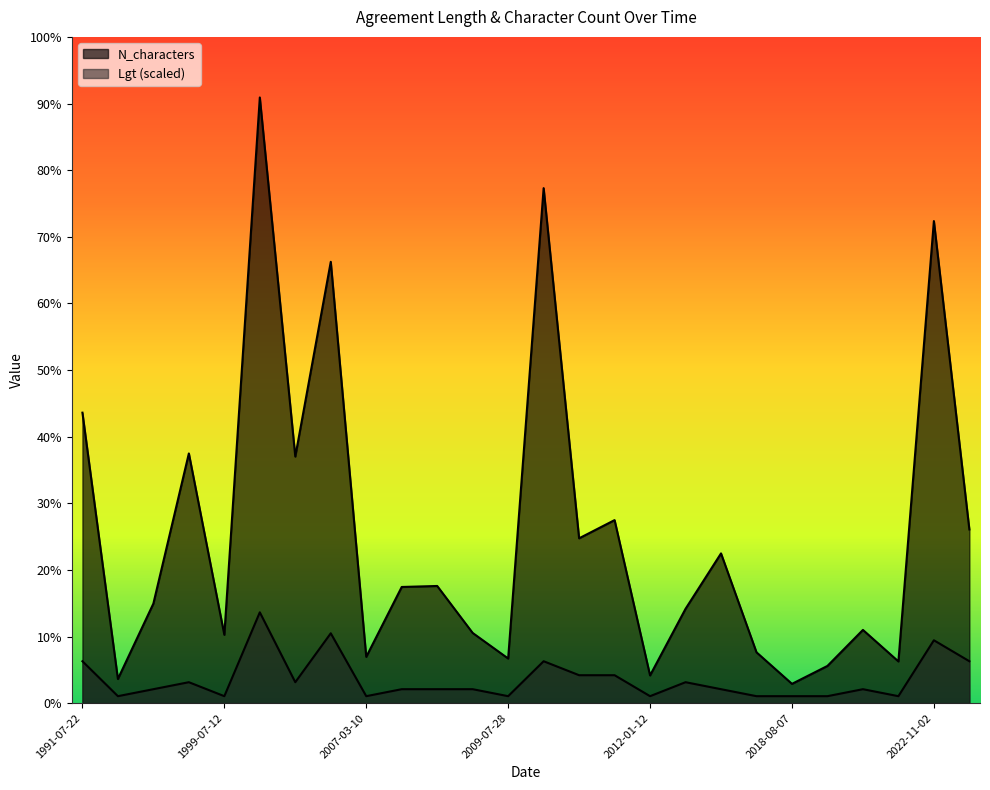

At 2018-09-05, list the series in order from largest to smallest.

N_characters, Lgt